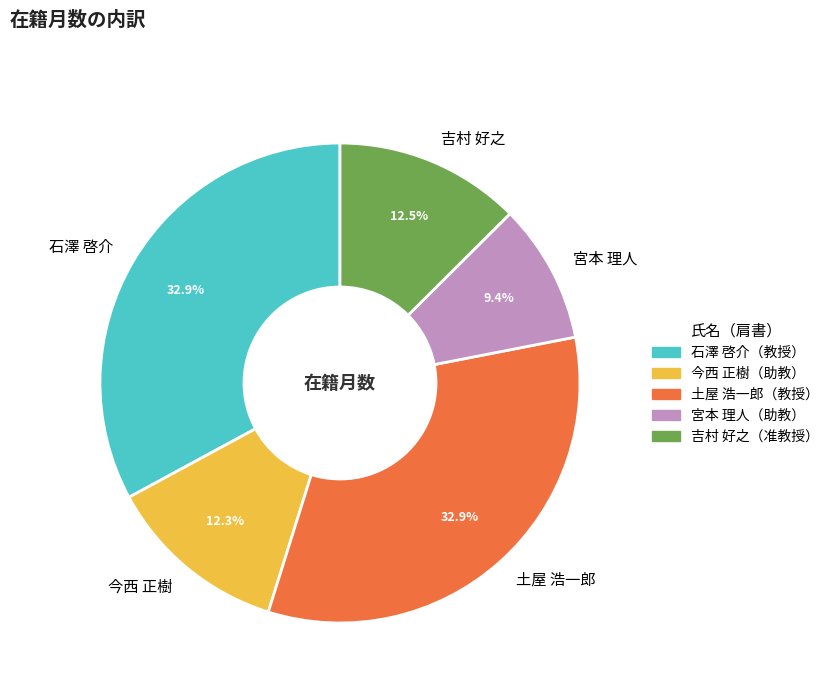

Is there any slice that represents more than half of the pie?

No